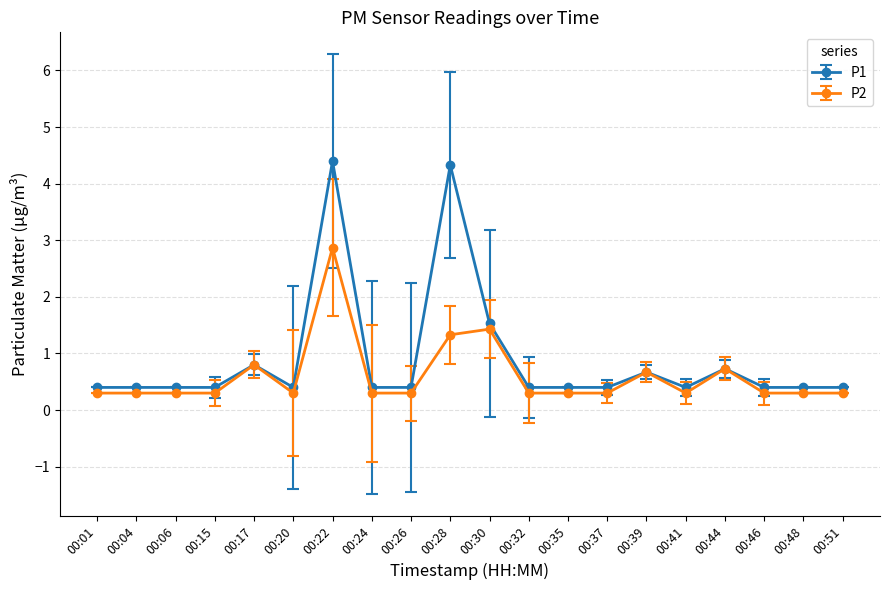

Which series has the widest spread of values?

P1